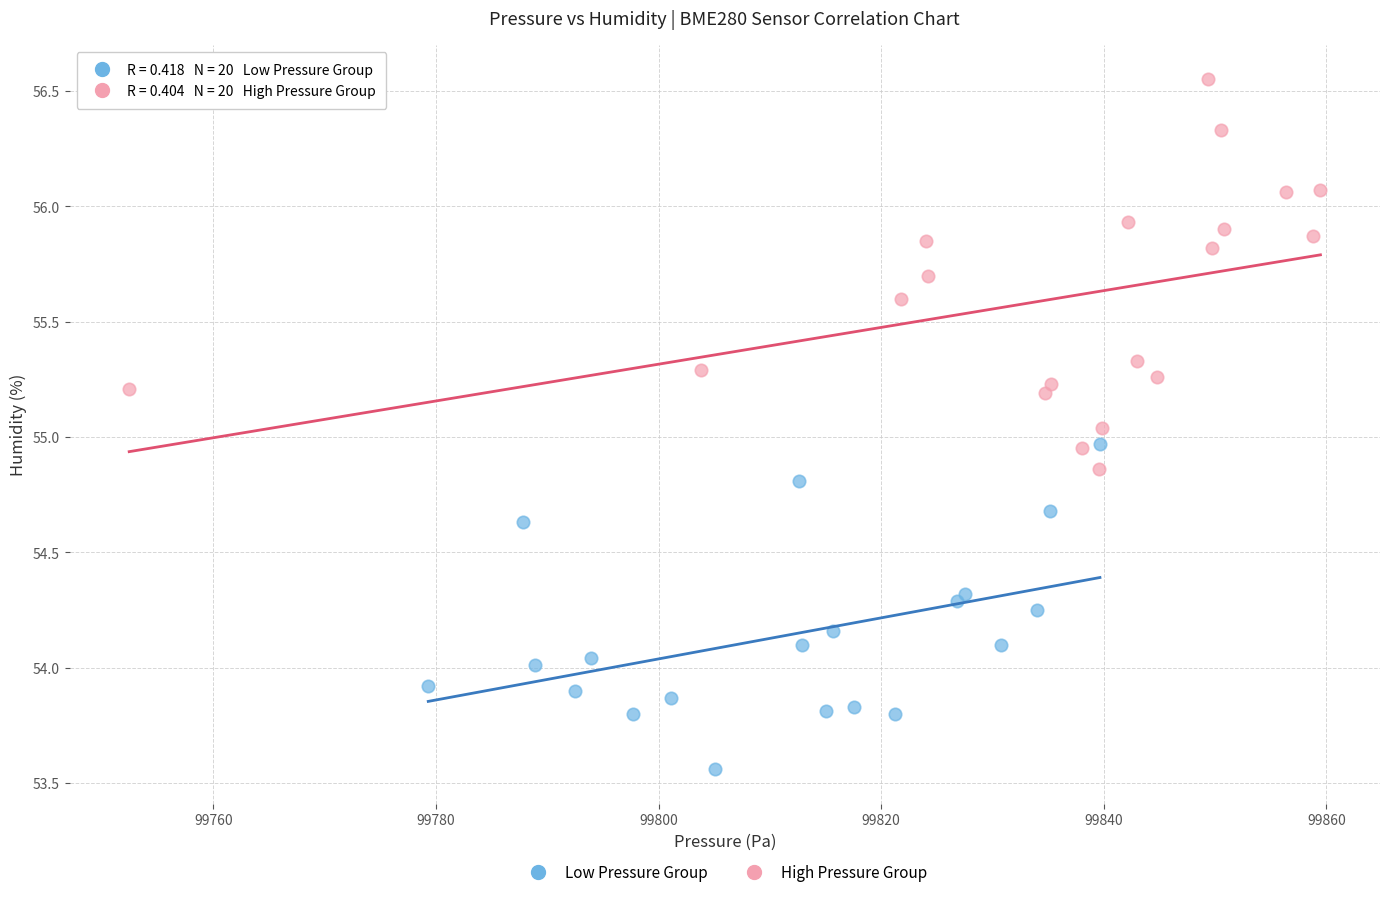

Which series contains the highest Y value?

High Pressure Group